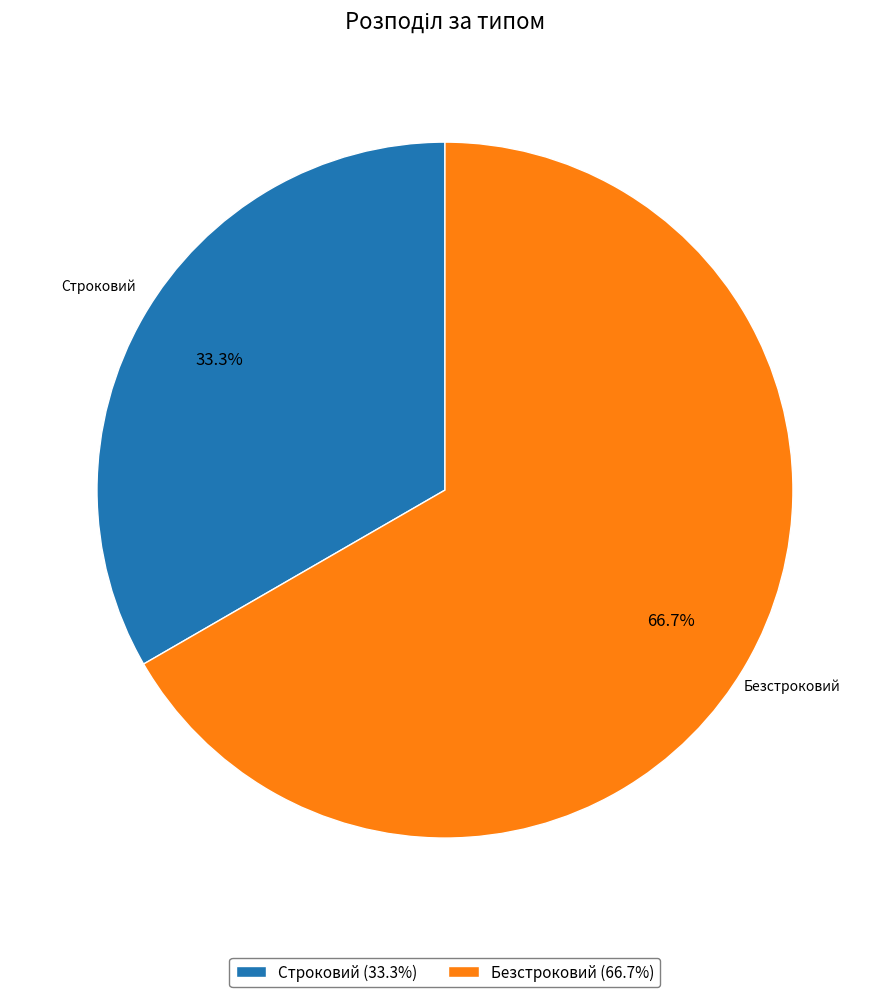

How many segments does this pie chart have?

2